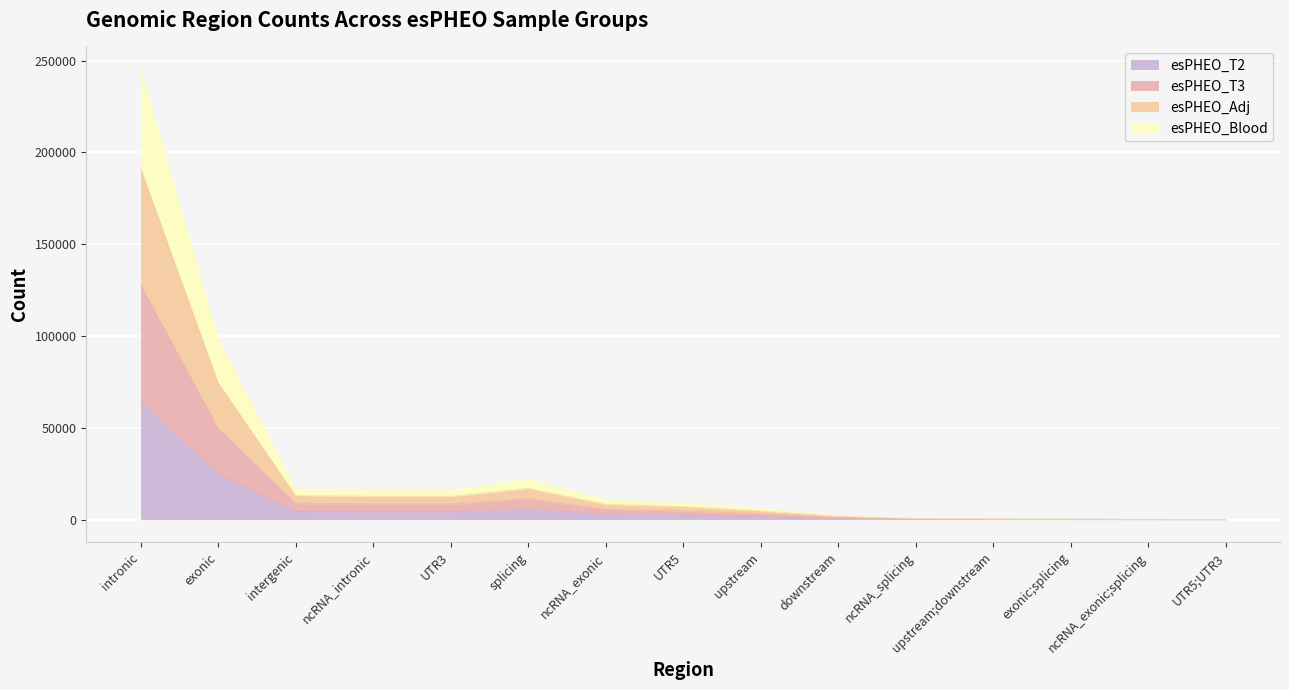

At which label does esPHEO_T2 reach its peak?

intronic